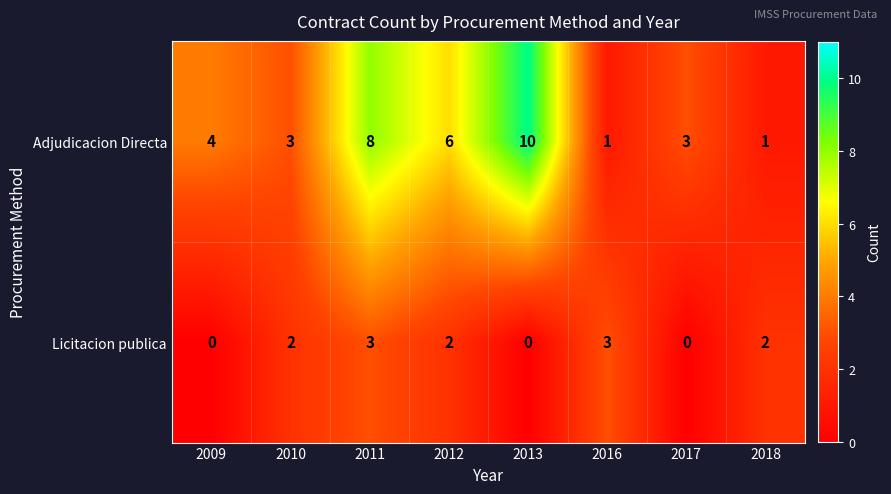

How many Licitacion publica values are between 0 and 3?

8